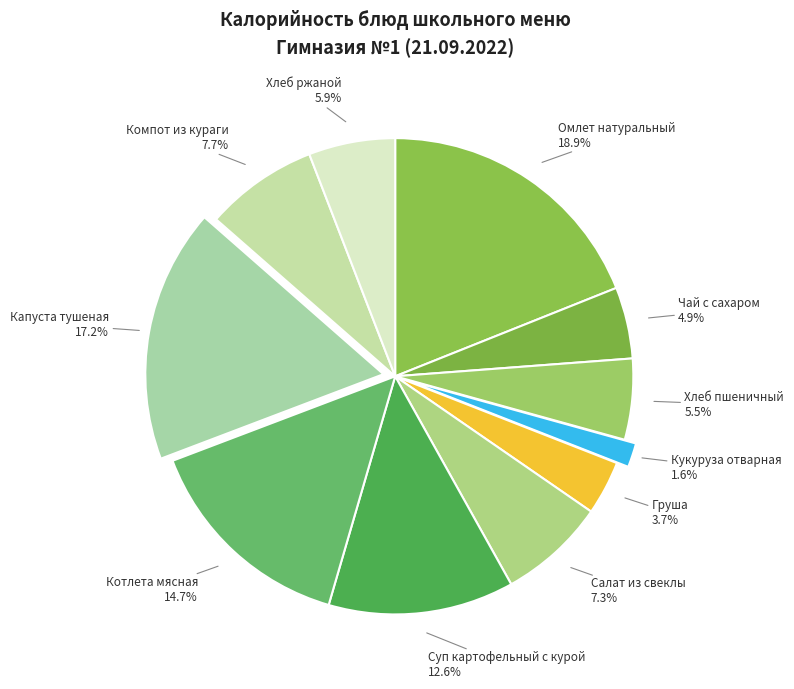

Count the number of slices in the pie.

11